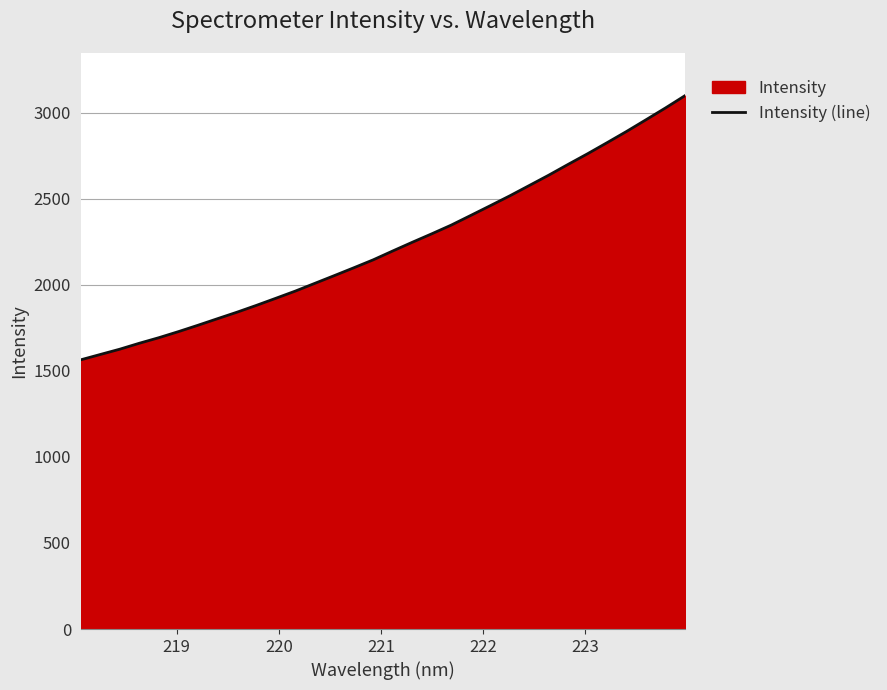

What is the minimum value shown in the chart?

1563.7